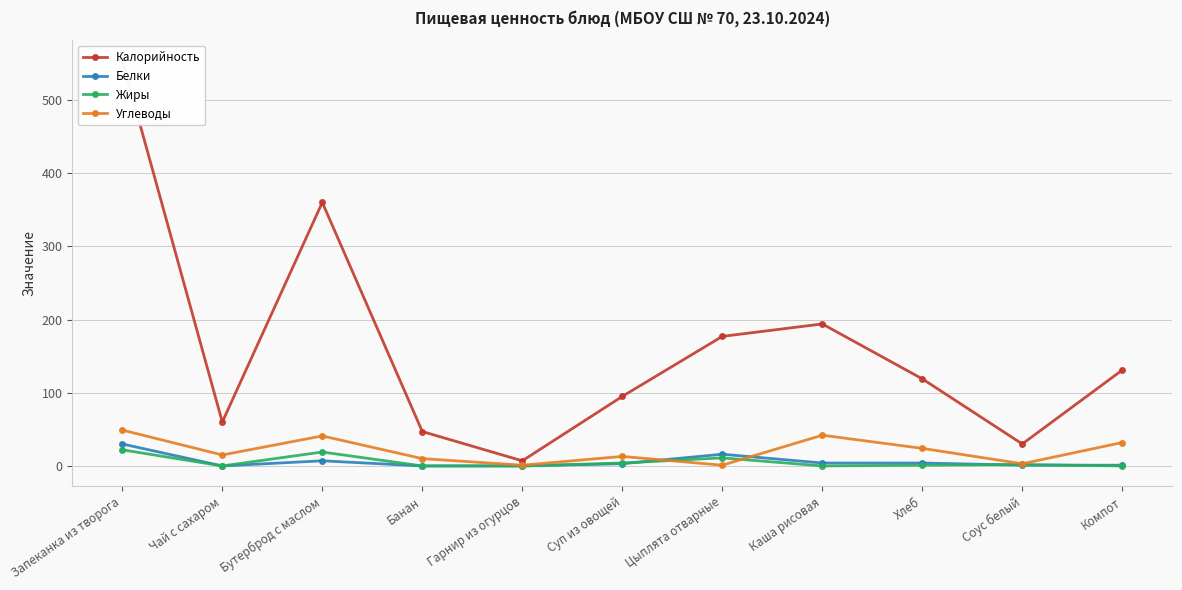

The Калорийность series shows 206 at Хлеб. True or false?

False